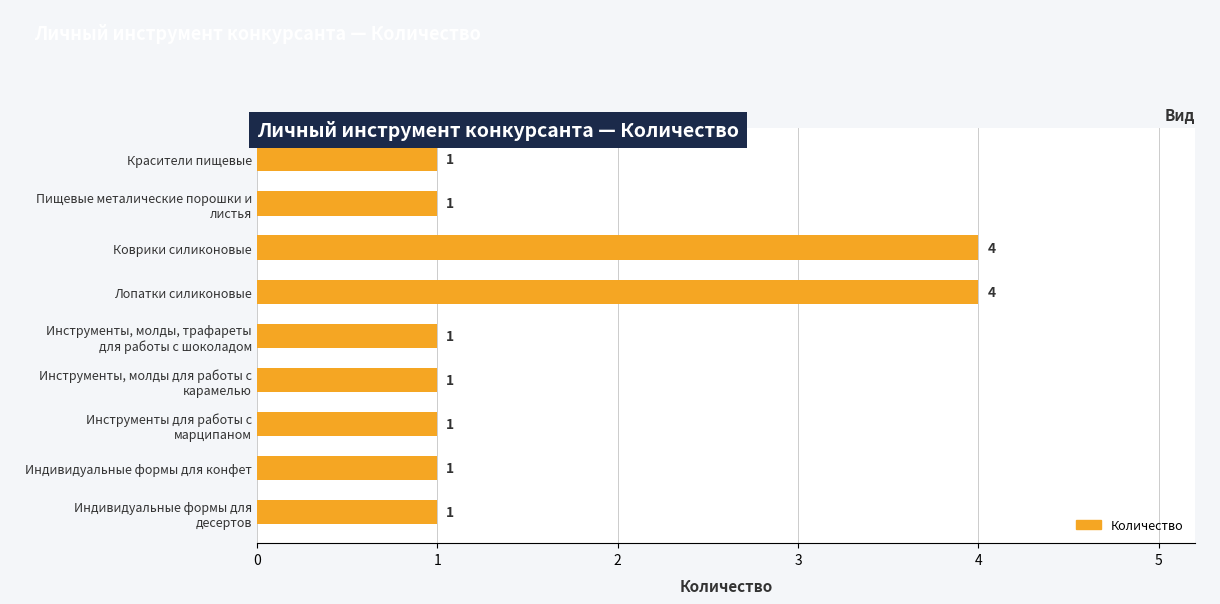

What is the label of the 6th bar from the bottom?

Лопатки силиконовые